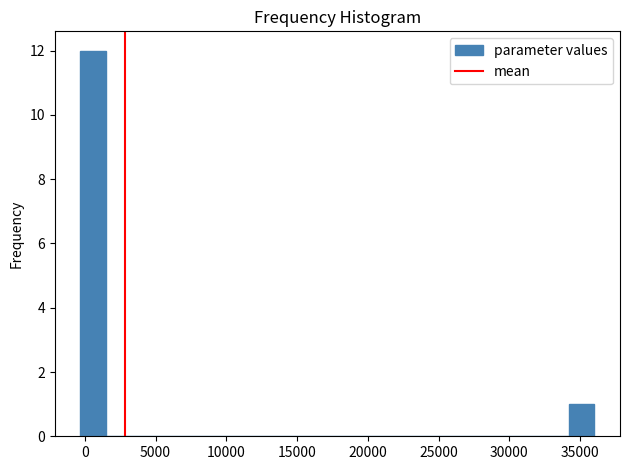

Around what value on the x-axis is the tallest bar? Give the approximate position of its centre, as read against the axis.

500